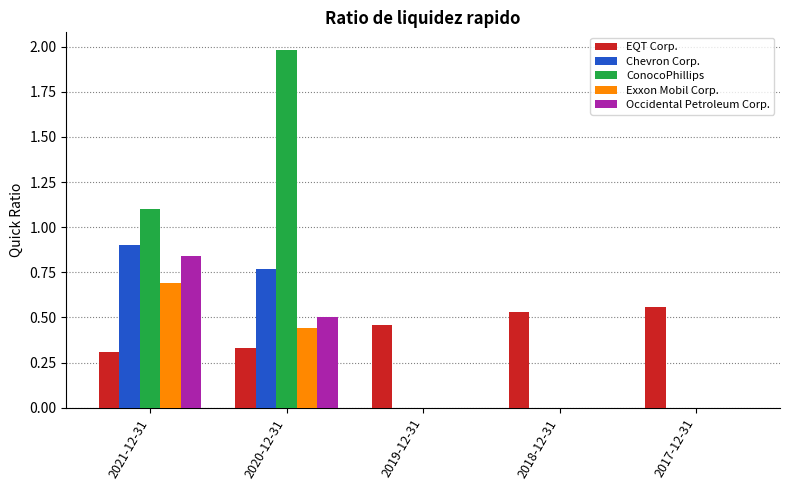

Which series changed the most between 2021-12-31 and 2018-12-31?

ConocoPhillips